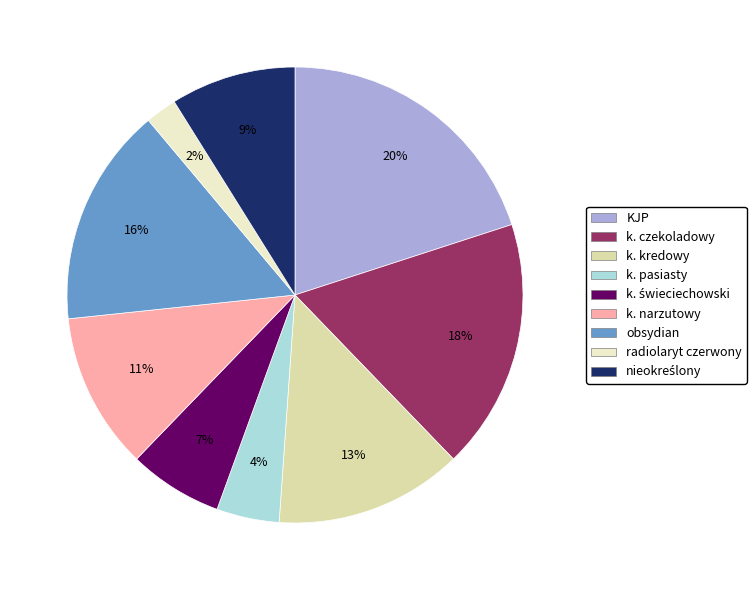

How many segments does this pie chart have?

9